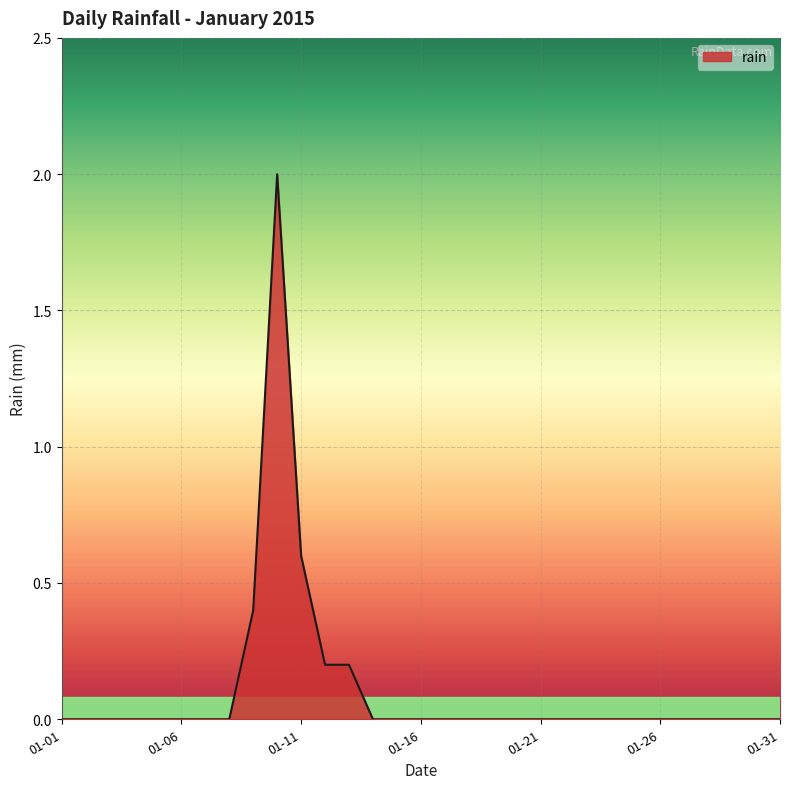

What is the greatest value displayed?

2.0